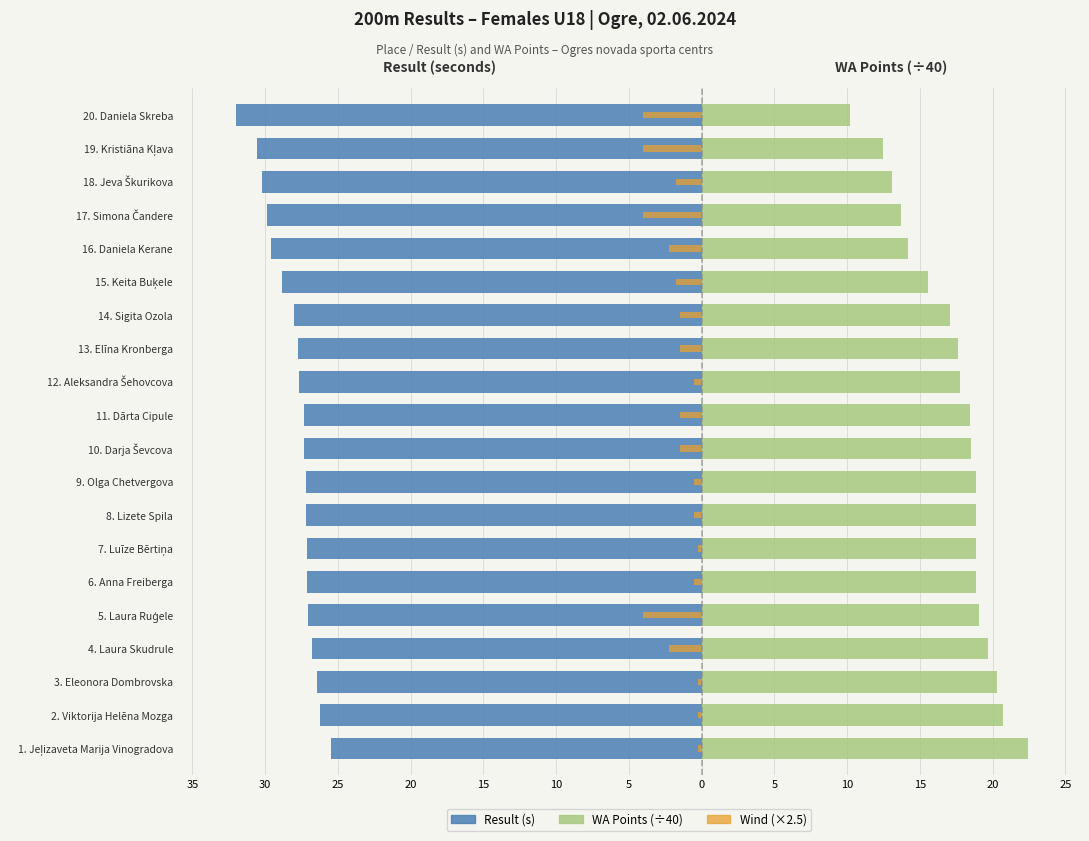

How many groups of bars are there?

20